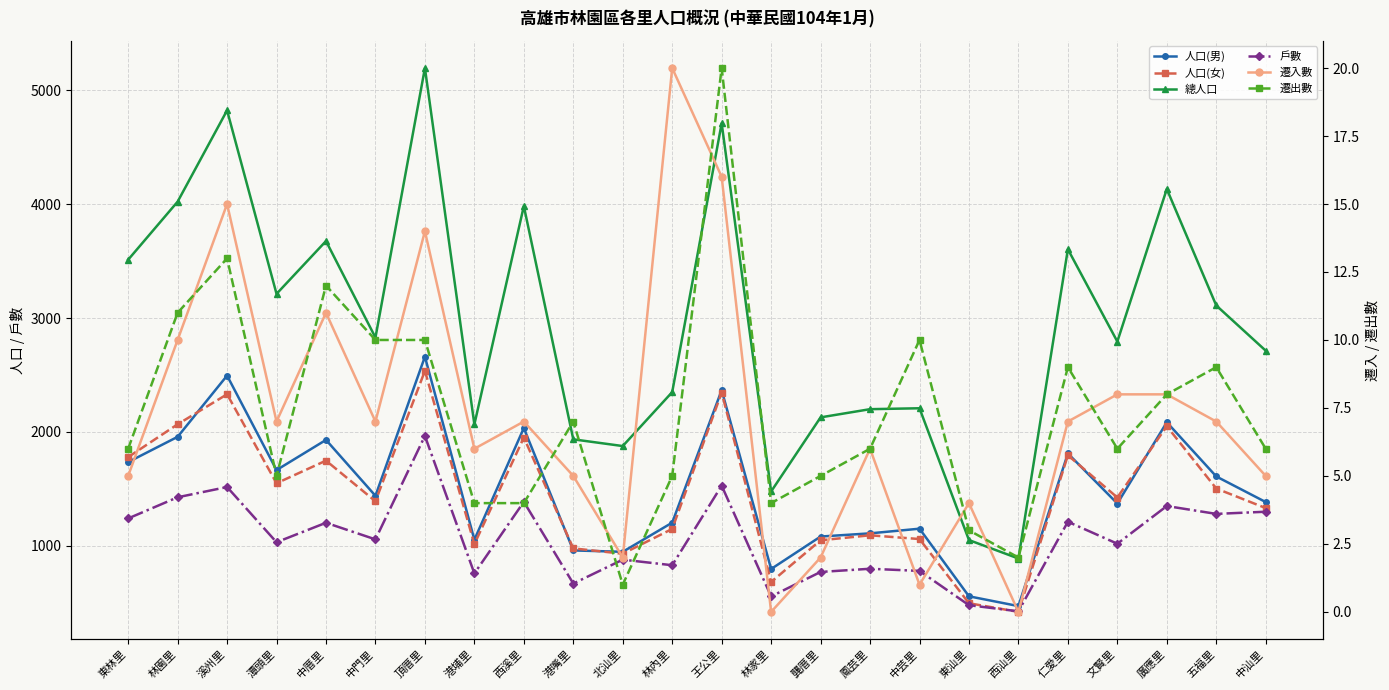

Which has a higher value, 龔厝里 or 東林里?

東林里